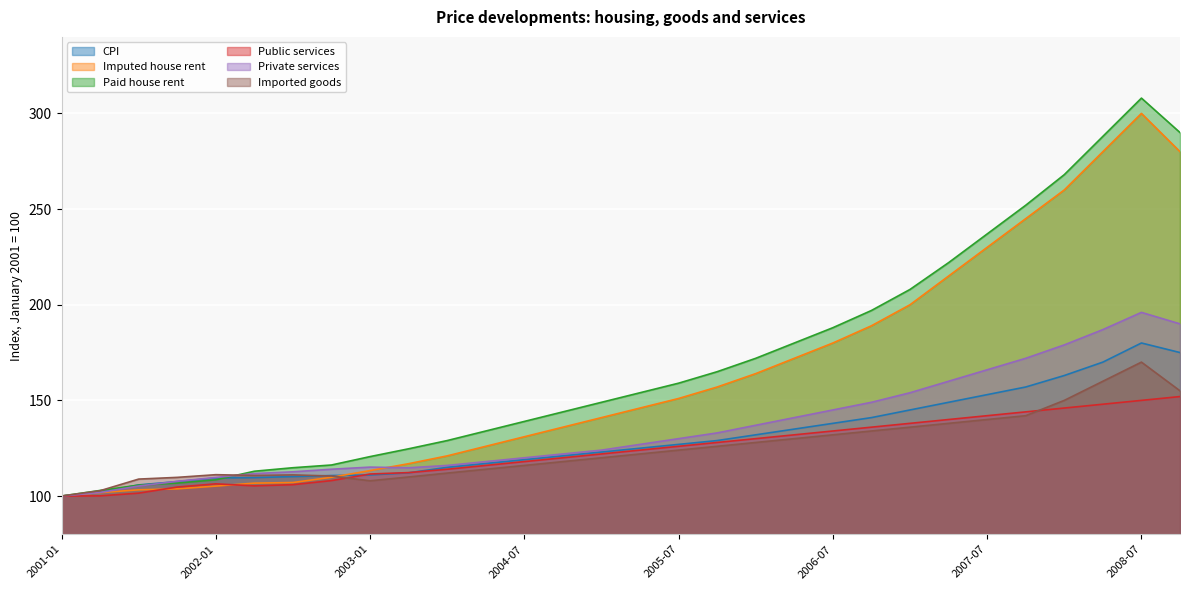

At 2007-10, list the series in order from smallest to largest.

Imported goods, Public services, CPI, Private services, Imputed house rent, Paid house rent